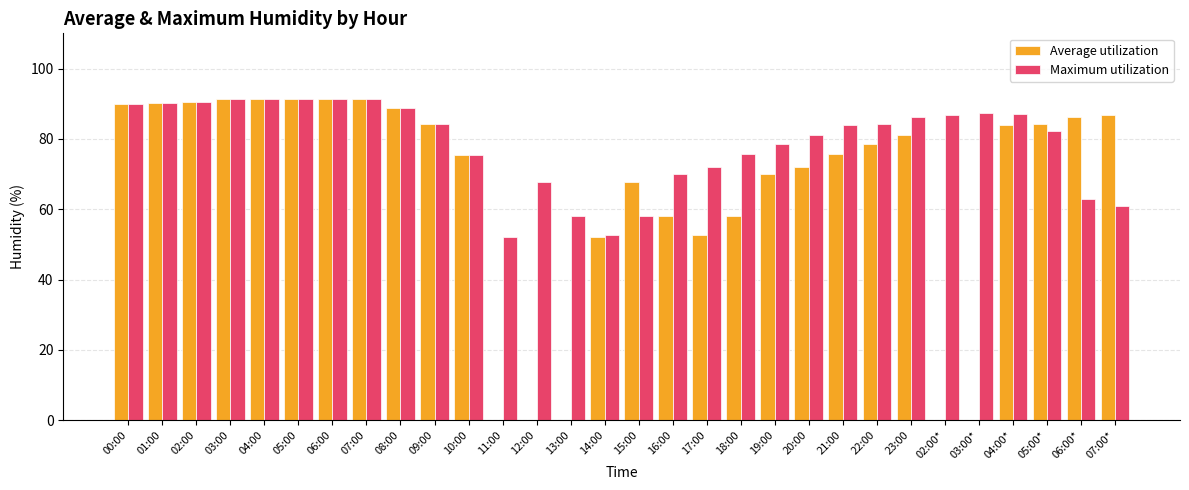

Between 12:00 and 03:00*, which series saw the biggest shift?

Maximum utilization